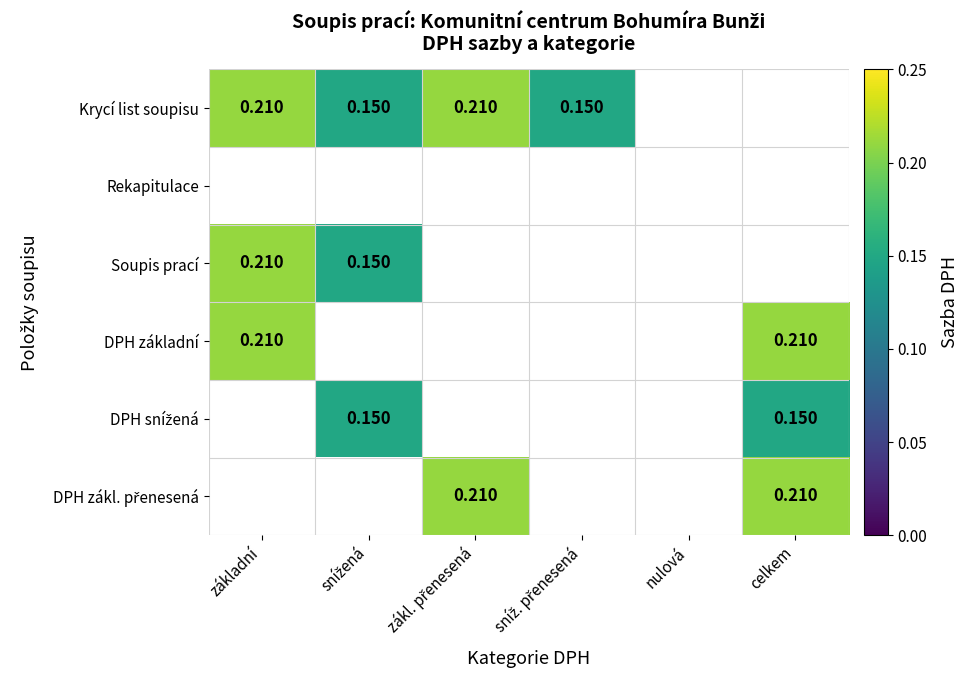

Between základní and snížená, which is larger?

základní